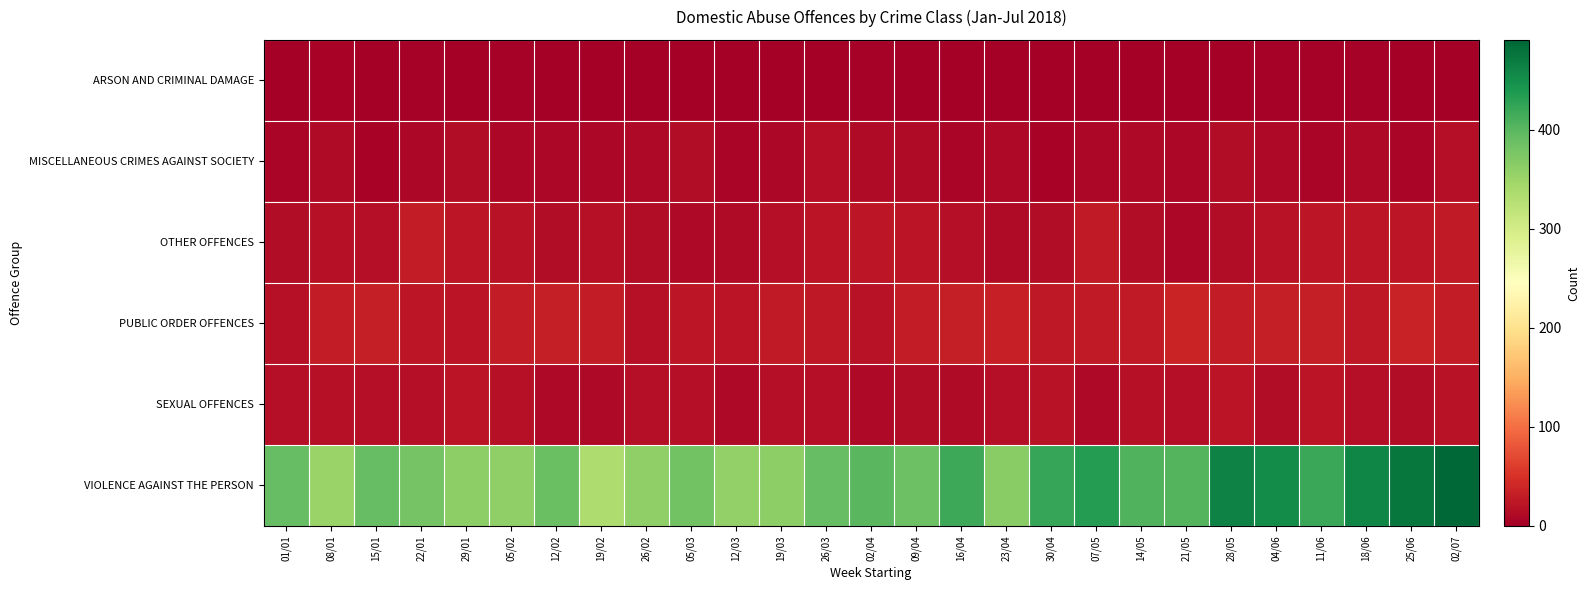

Which series has the largest total across all categories?

VIOLENCE AGAINST THE PERSON